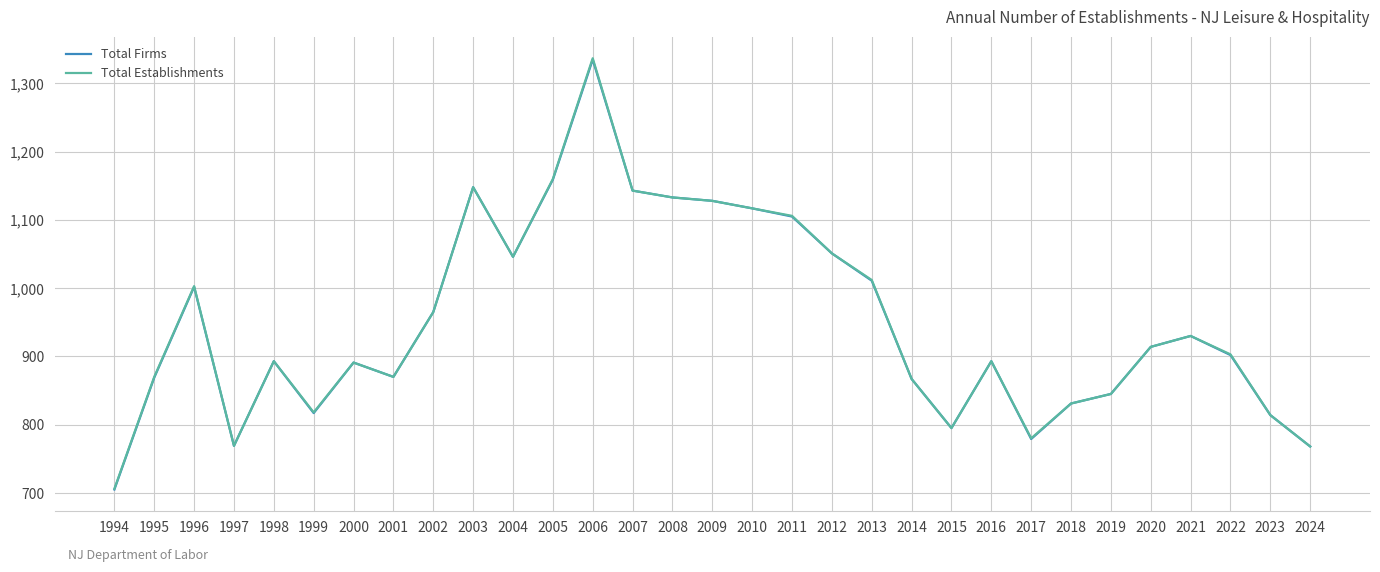

Is it true that Total Firms equals 705 at 1994?

True